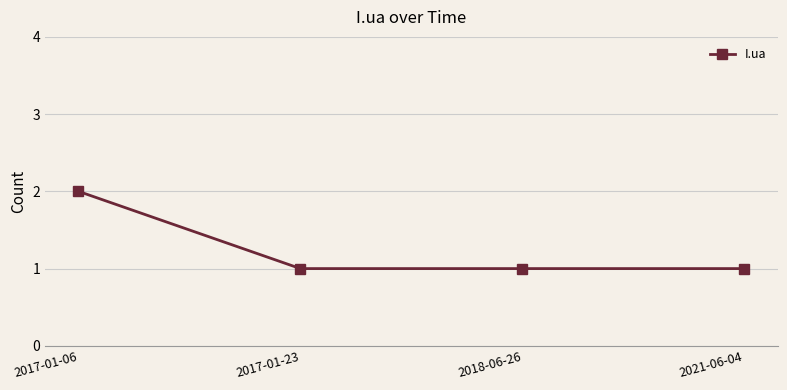

Reading left to right, list all the values displayed in this chart.

2	1	1	1